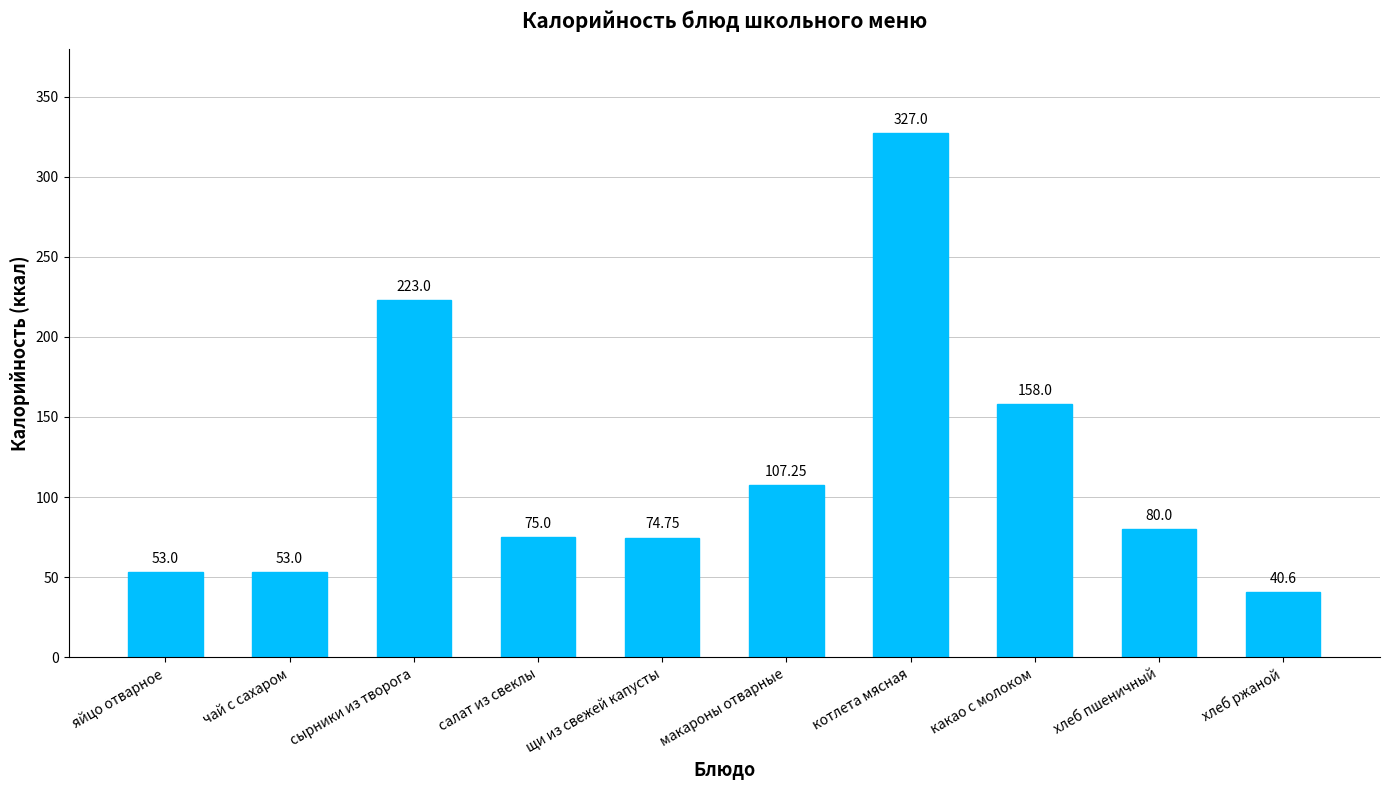

Is it true that the value at щи из свежей капусты is 74.8?

True